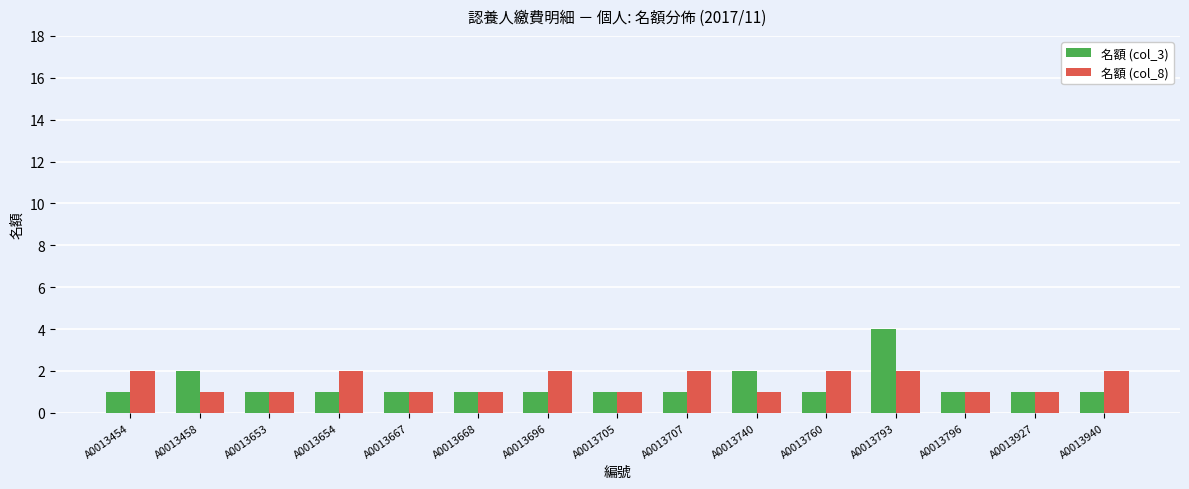

What is the value of the 名額 (col_3) bar at the 11th from the left?

1